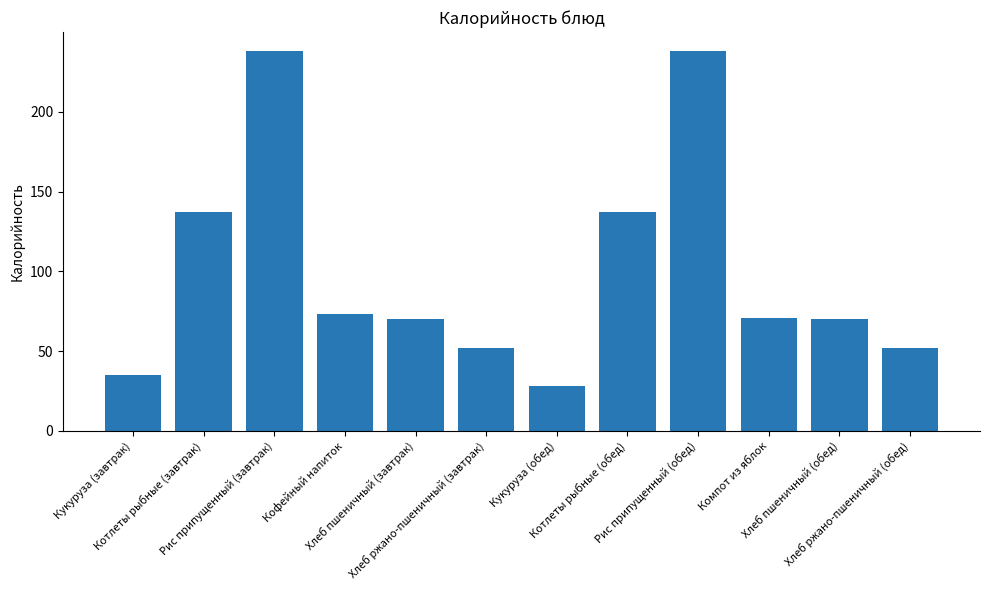

What position from the right is Кукуруза (завтрак)?

12